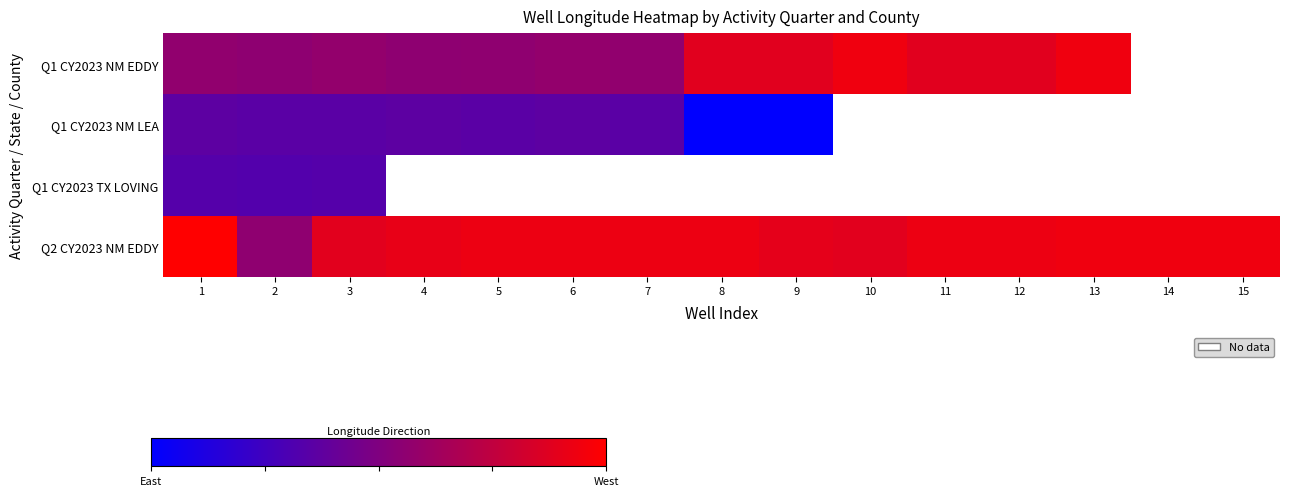

What is the approximate value of Q2 CY2023 NM EDDY at 11?

0.9